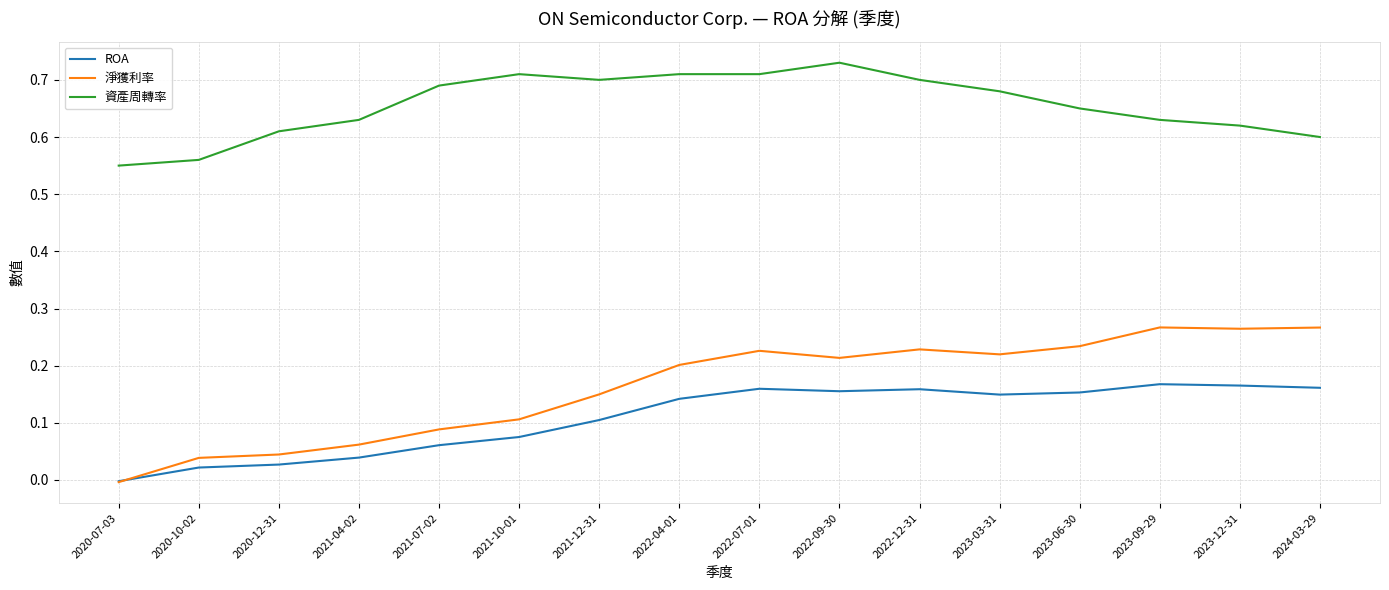

True or false: ROA and 資產周轉率 cross at least once.

False